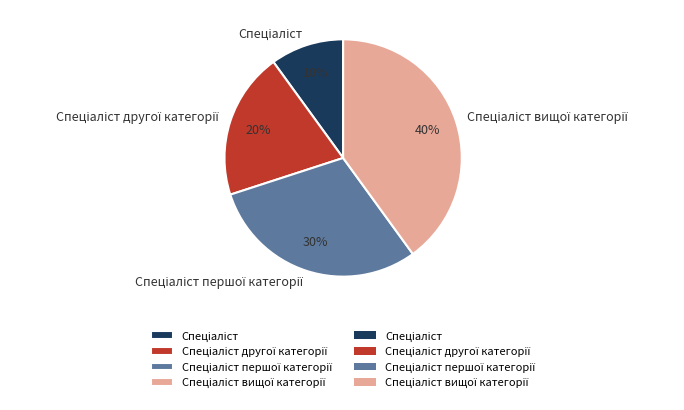

Does any single category account for the majority?

No